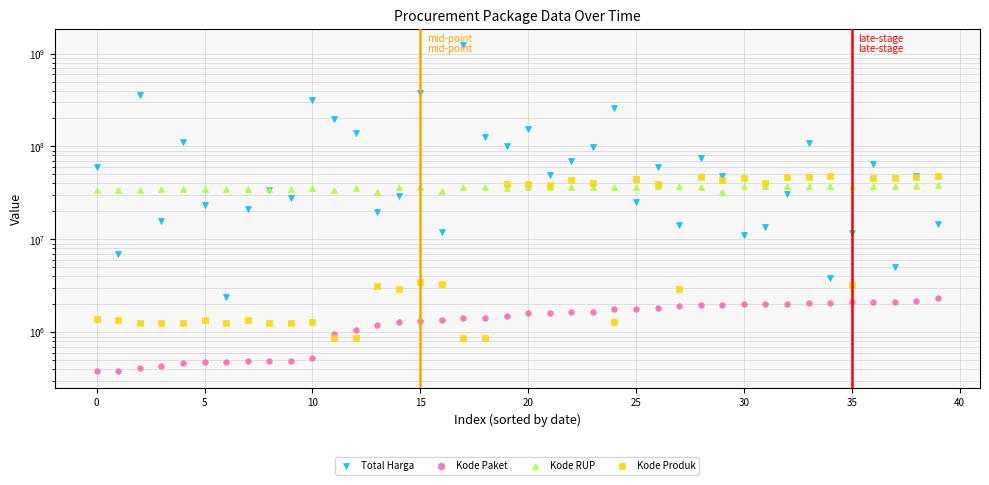

What is the value of the Kode RUP point at the 17th from the left?

33214581